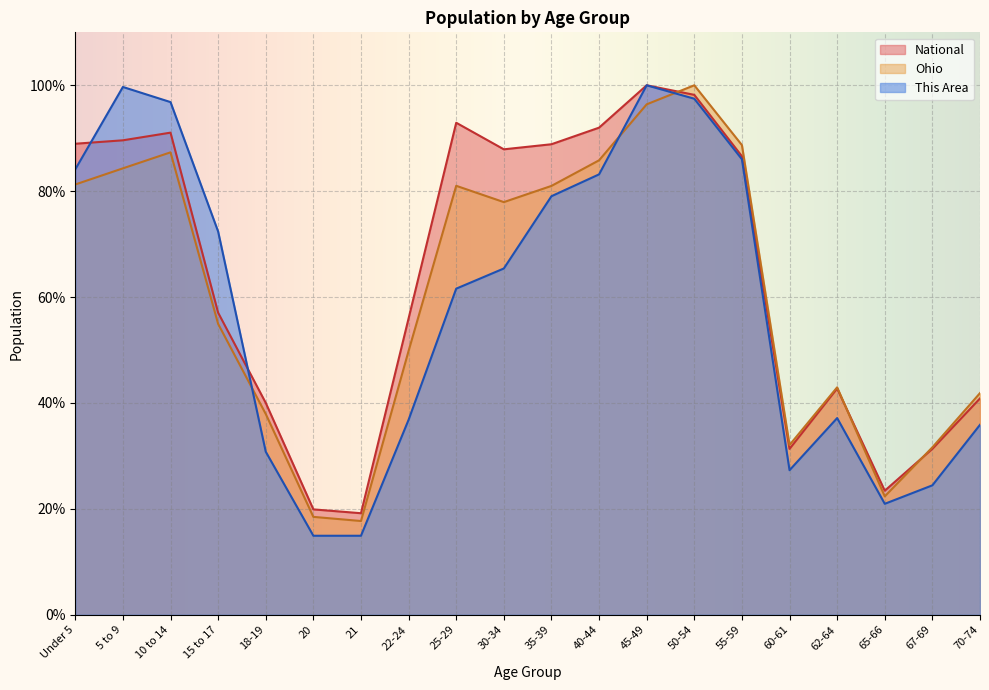

Which series ends up on top after the final intersection of This Area and National?

National